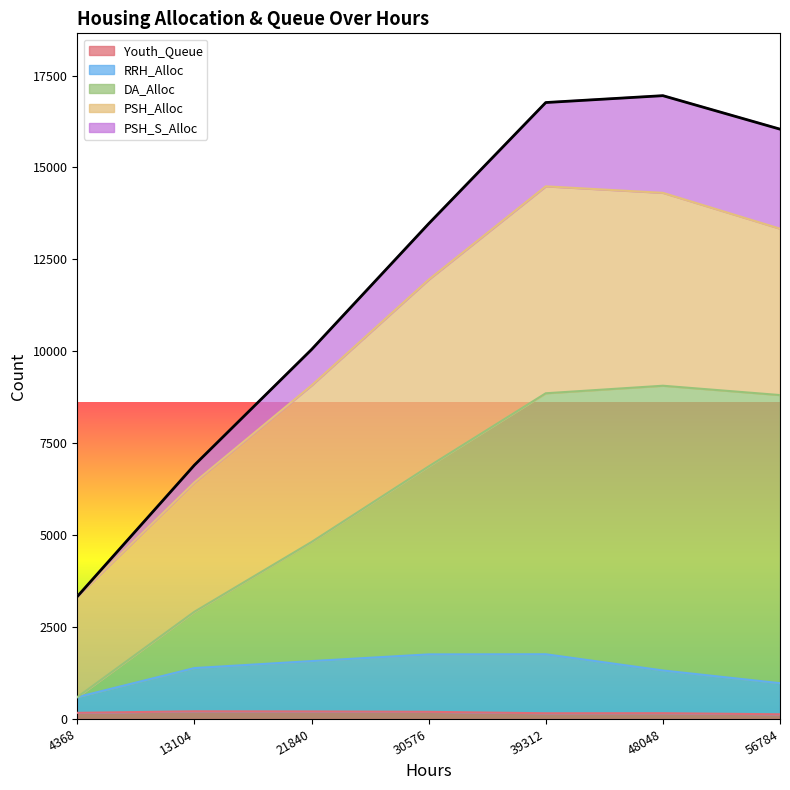

Which has a higher value, 4368 or 13104?

13104